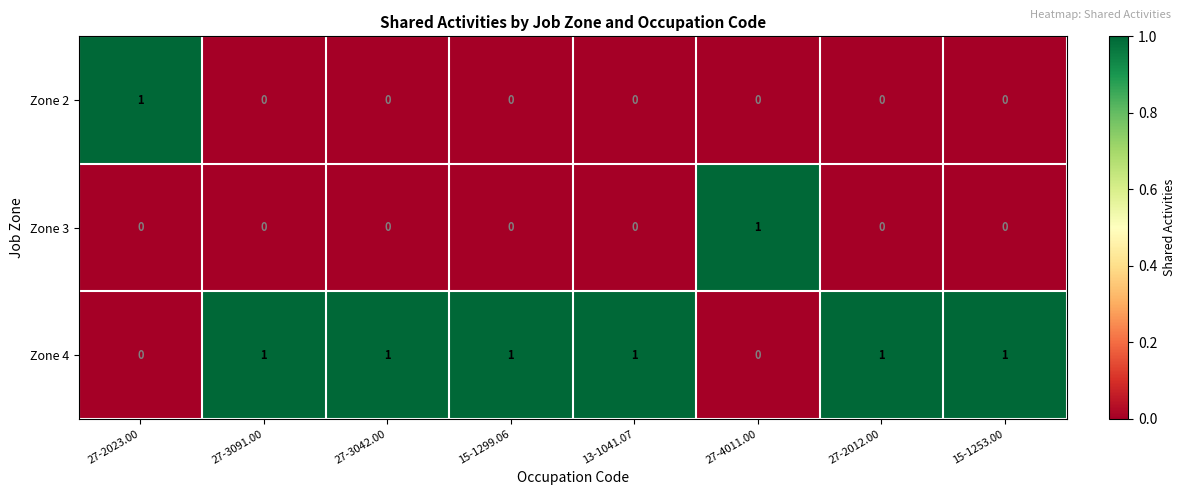

True or false: Zone 4 has a value of 0 at 27-2023.00.

True